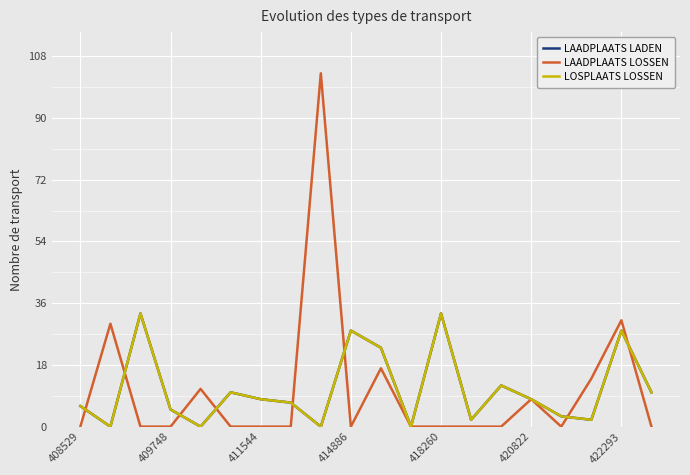

How many lines are shown in the chart?

3